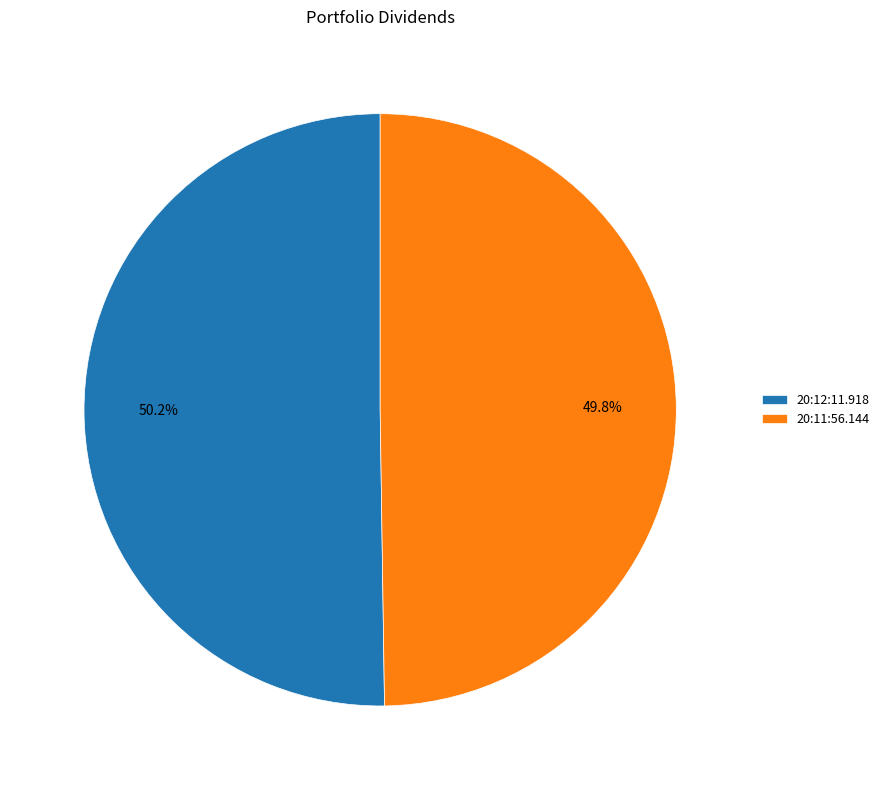

What percentage is the 20:11:56.144 slice, to the nearest percent?

50%